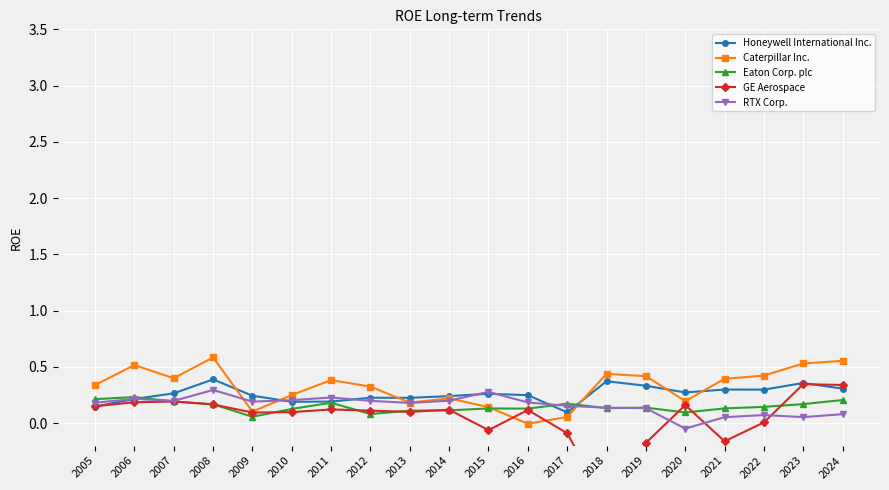

True or false: Eaton Corp. plc has a value of 0.1 at 2020.

True